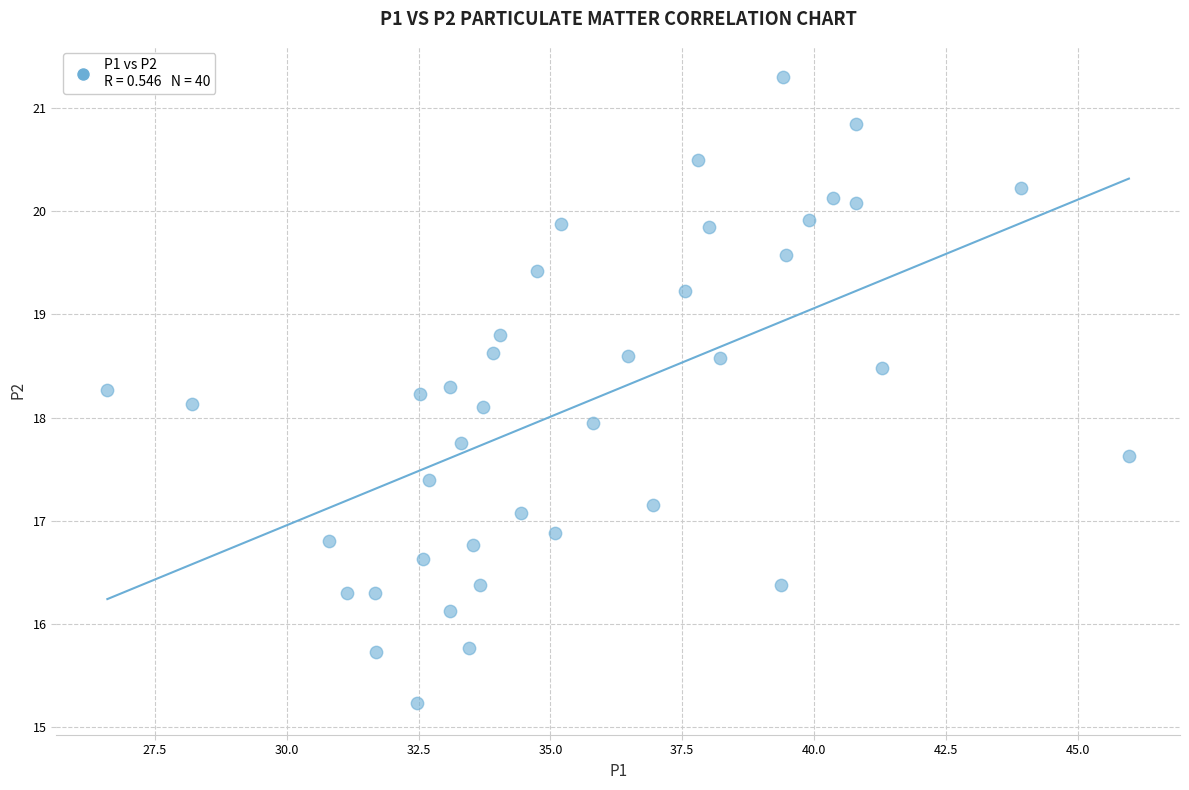

What is the range of X values (max minus min)?

19.4